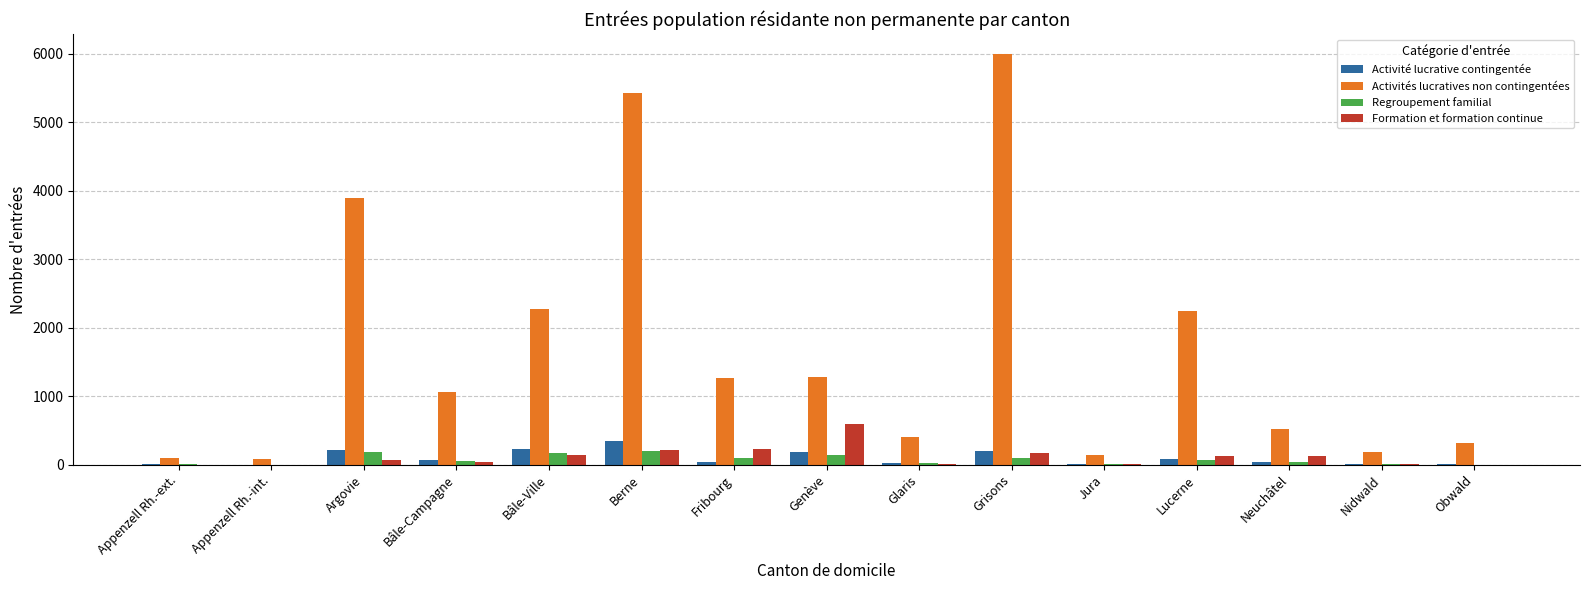

Is it true that Activités lucratives non contingentées equals 822 at Lucerne?

False